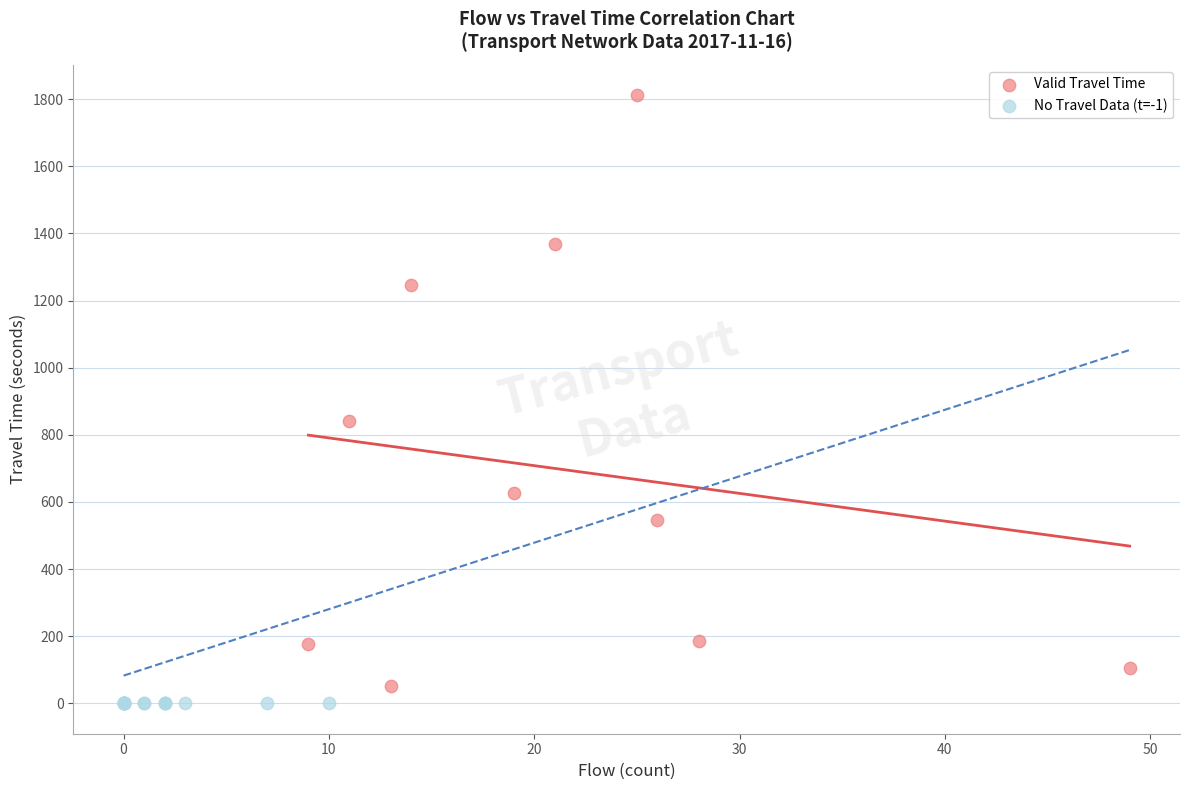

What are all the series names shown in the legend?

Valid Travel Time, No Travel Data (t=-1)